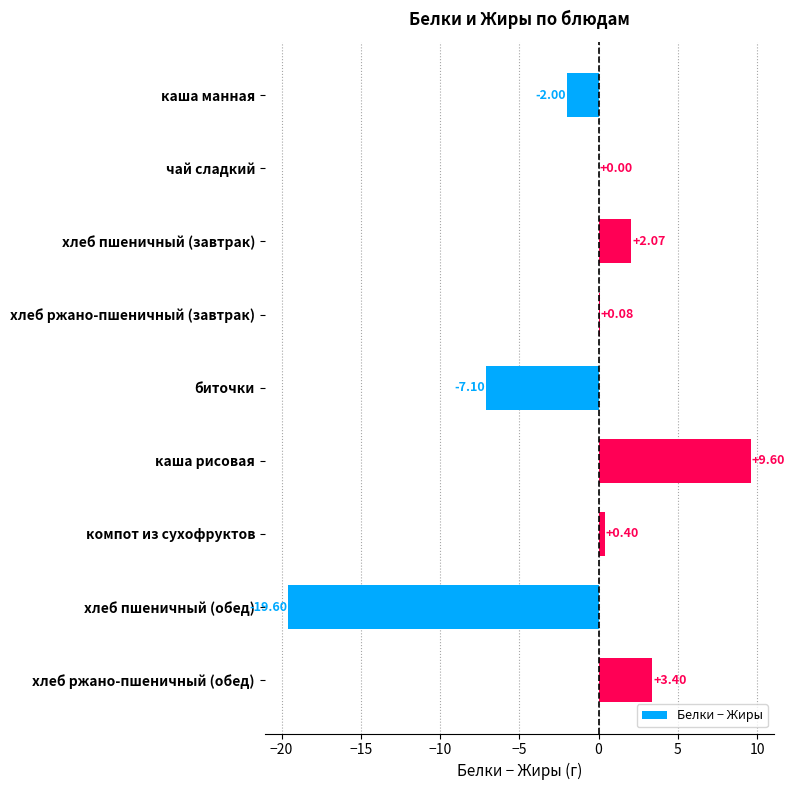

At which label is the value closest to -5?

биточки